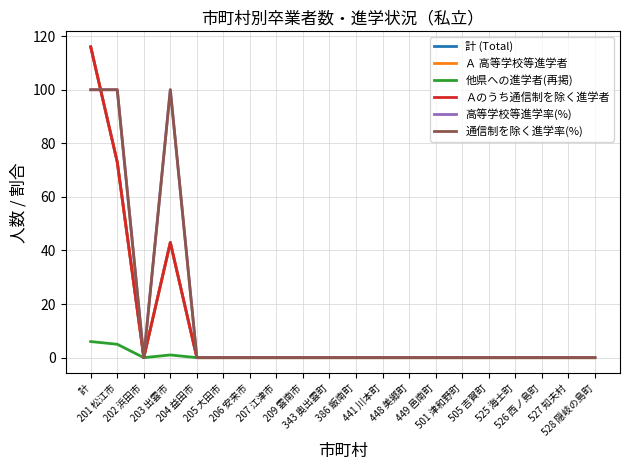

Which series changed the most between 205 大田市 and 528 隠岐の島町?

計 (Total)